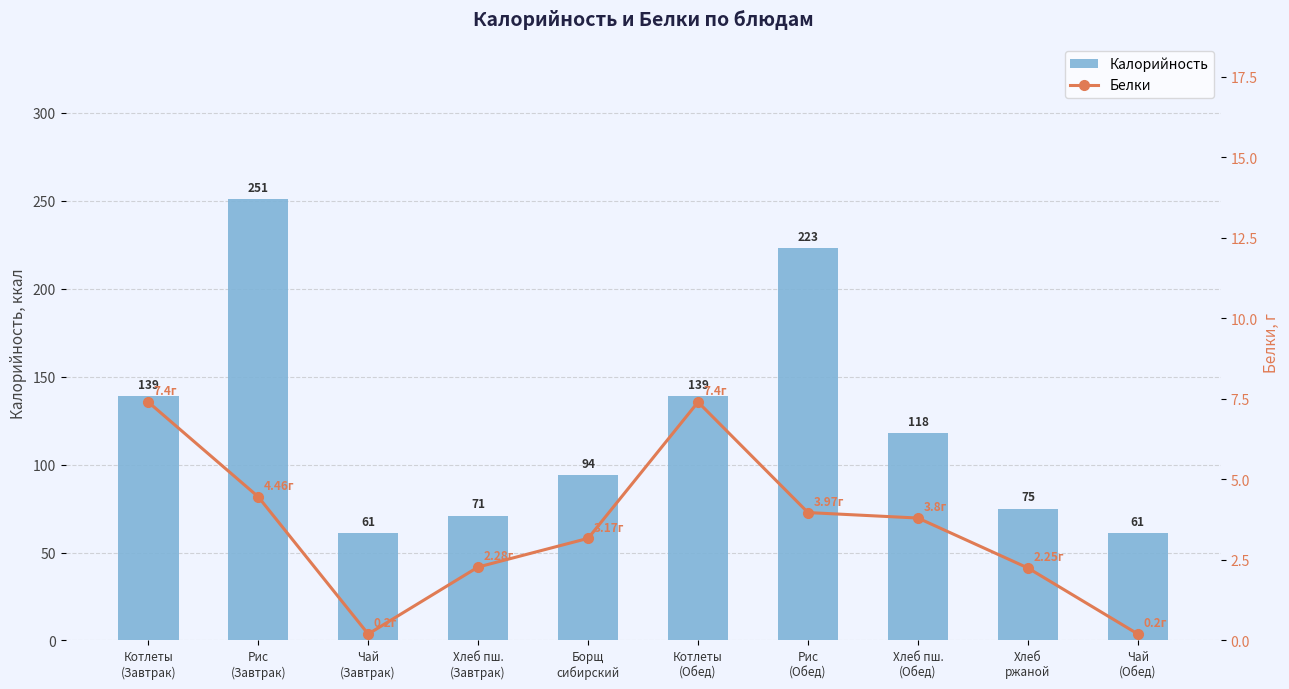

What is the difference between the maximum and minimum values in the Калорийность series?

190